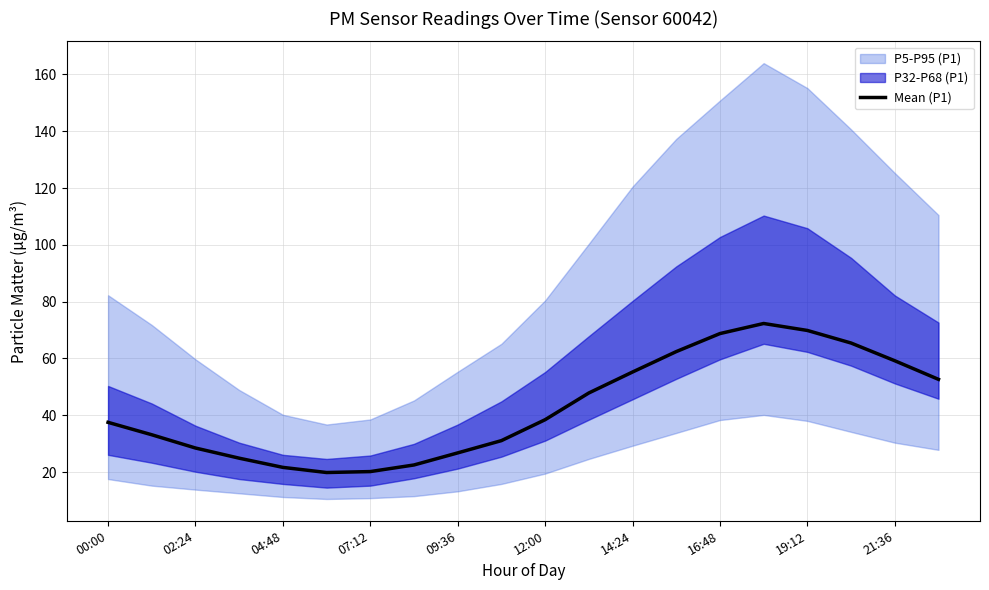

What is the highest value of the Mean (P1) series?

72.3